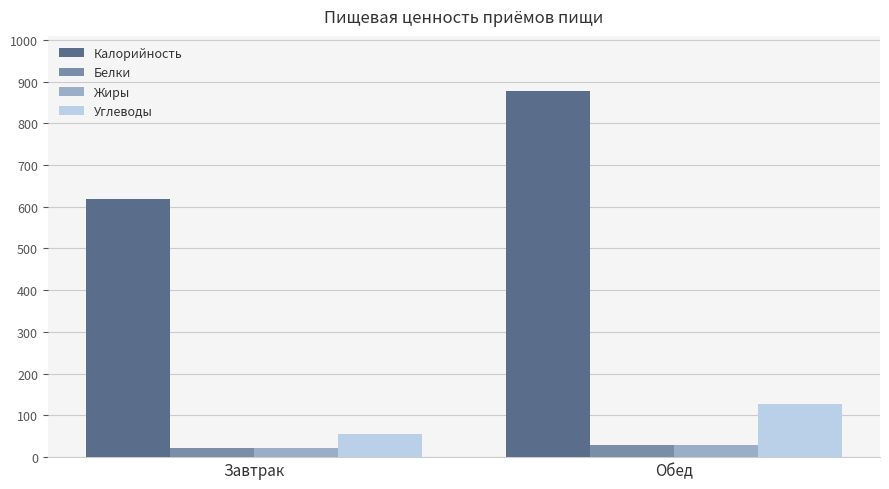

What is the total value across all series at Завтрак?

717.4